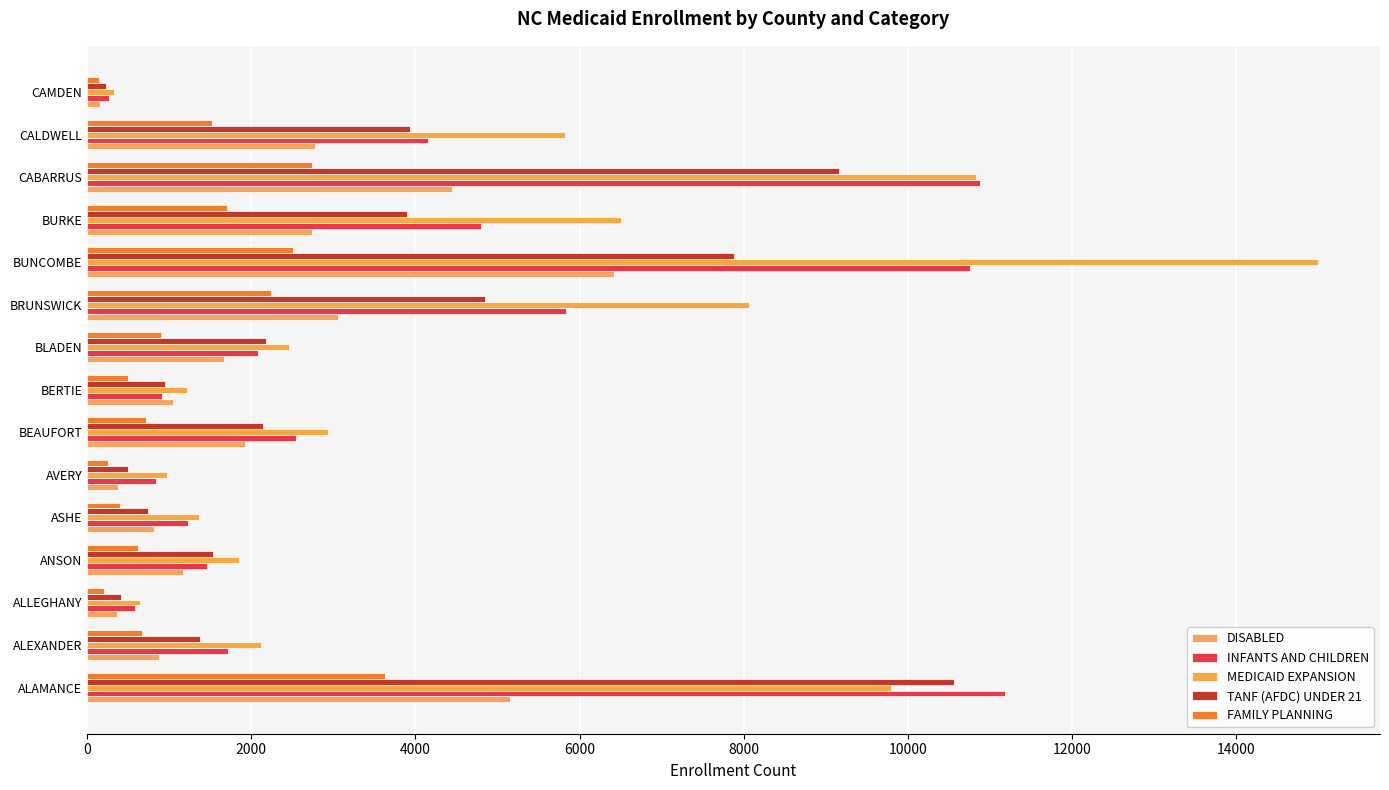

Where is INFANTS AND CHILDREN nearest to the value 5725?

BRUNSWICK